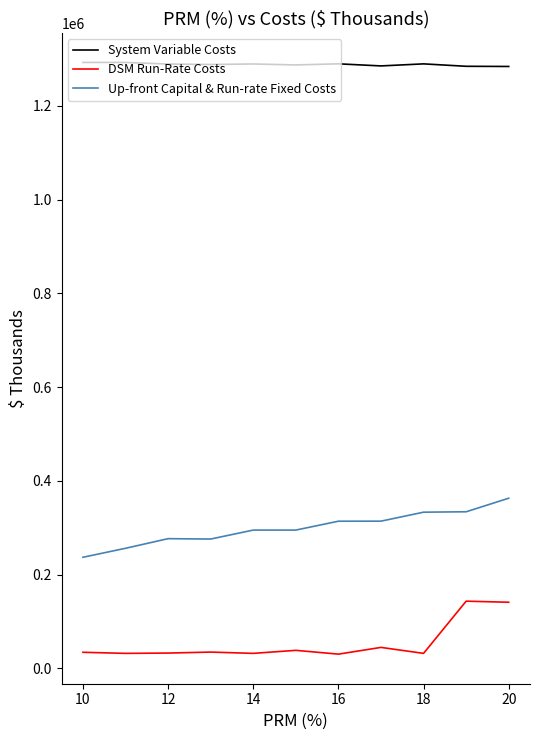

Is this an area chart (filled region under the line)?

No